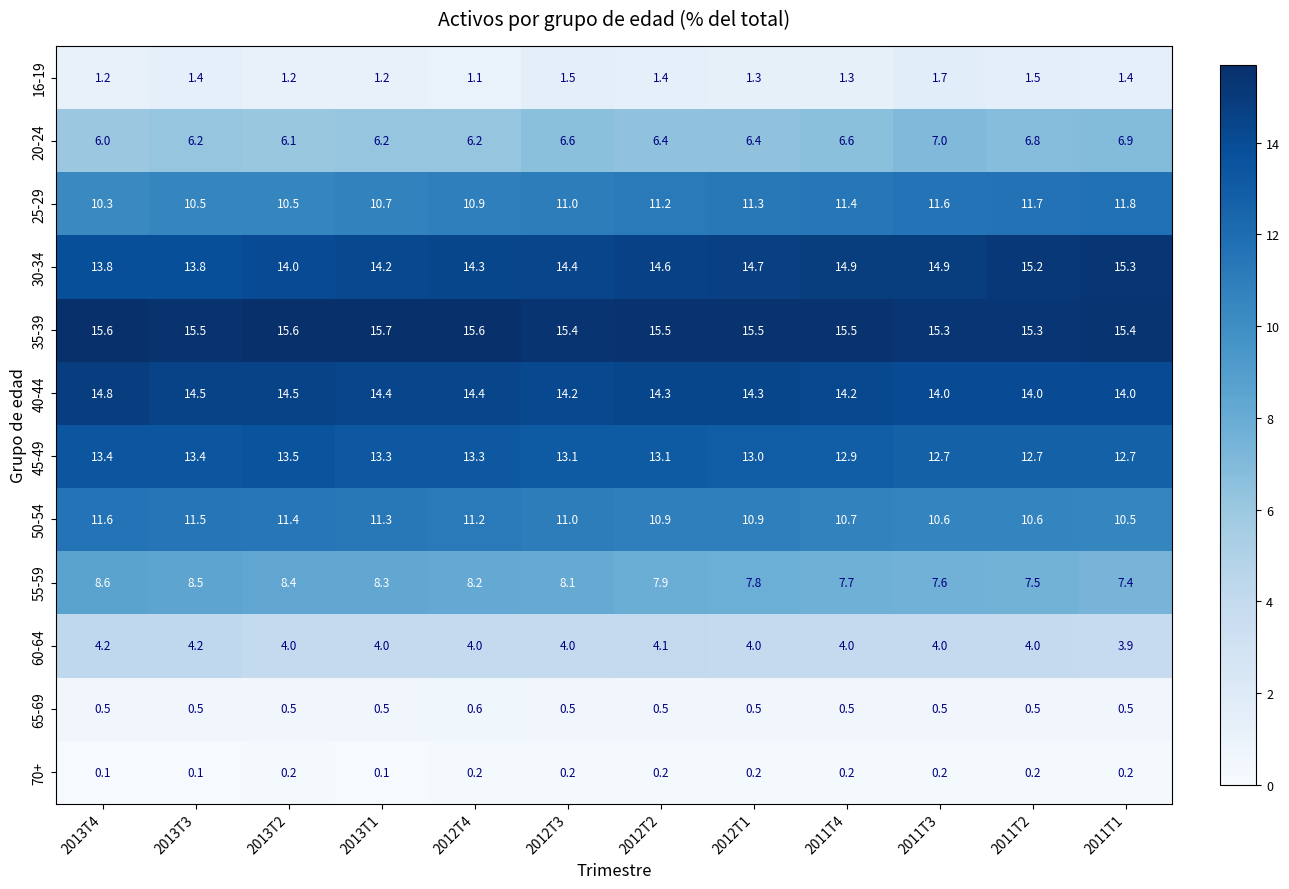

What is the difference between the highest and lowest values at 2012T2?

15.3